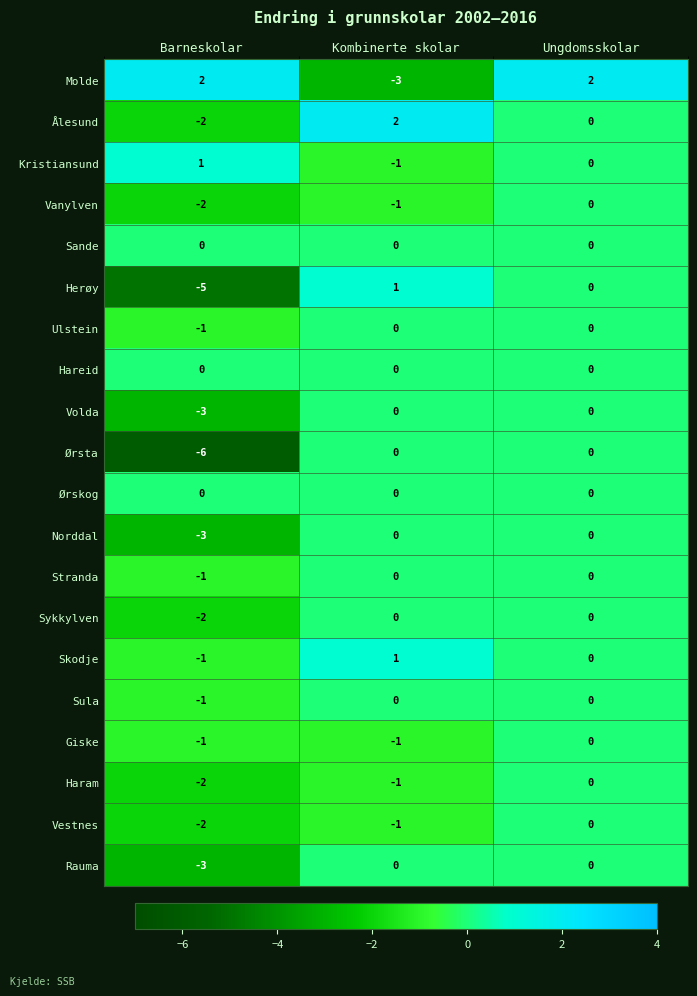

Which series changed the most between Barneskolar and Ungdomsskolar?

Ørsta